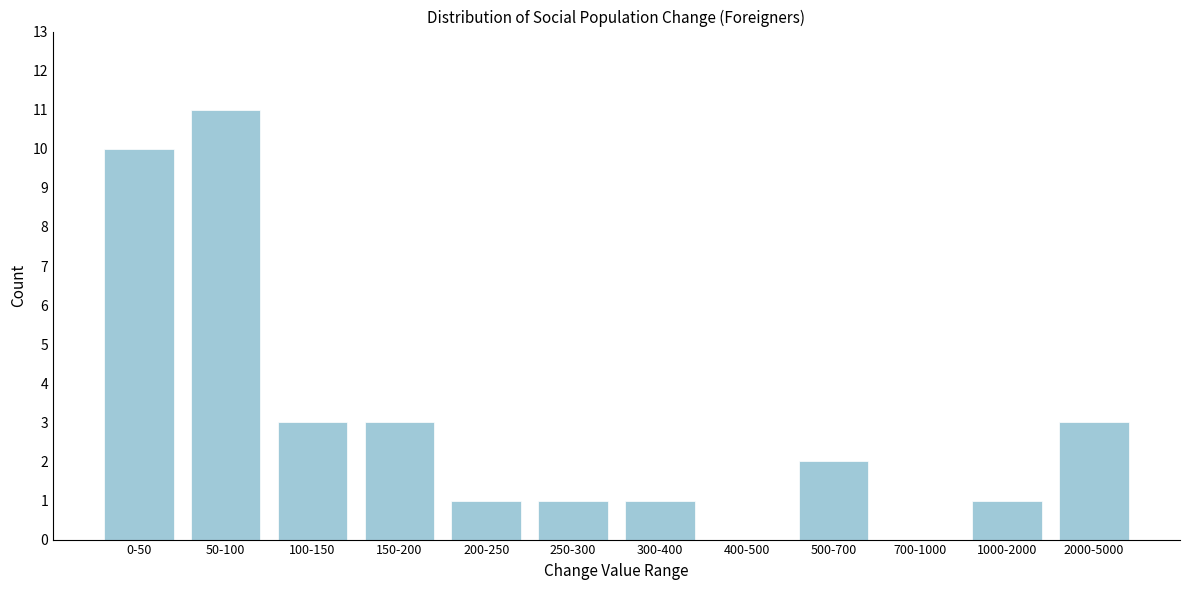

Reading left to right, what are all the values shown in this chart?

0-50=10	50-100=11	100-150=3	150-200=3	200-250=1	250-300=1	300-400=1	400-500=0	500-700=2	700-1000=0	1000-2000=1	2000-5000=3